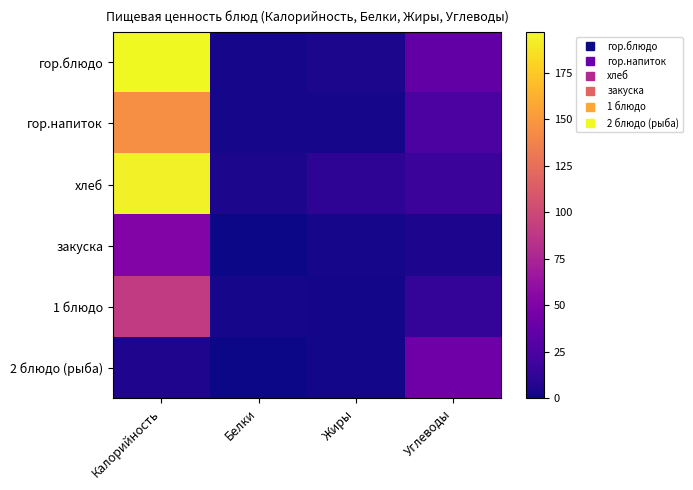

Which has a higher value, Углеводы or Жиры?

Углеводы